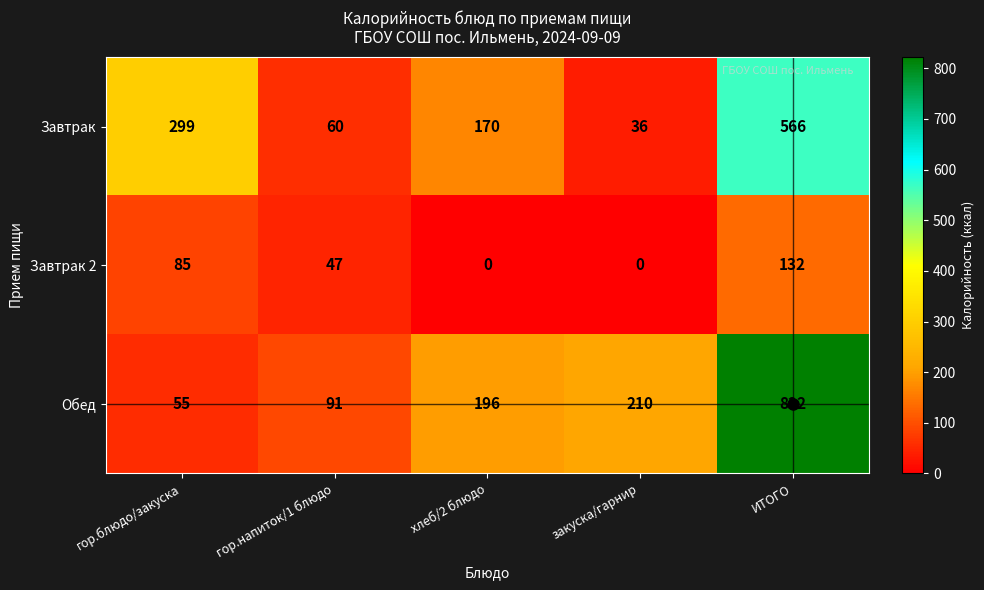

What is the difference between the second highest and second lowest values in the Обед series?

119